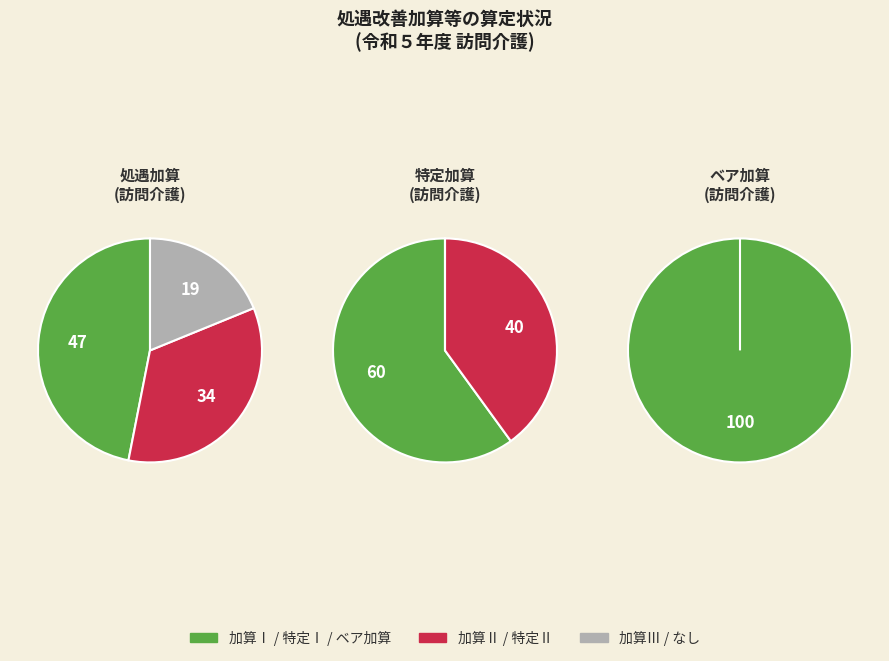

Which category has the biggest portion of the pie?

処遇加算Ⅰ